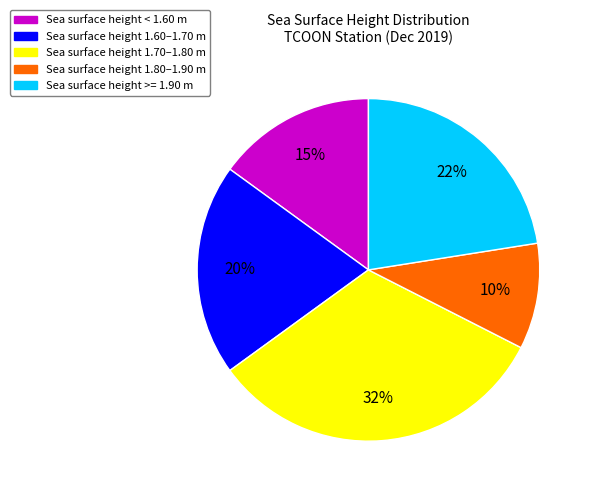

True or false: Sea surface height < 1.60 m accounts for 1% of the total.

False